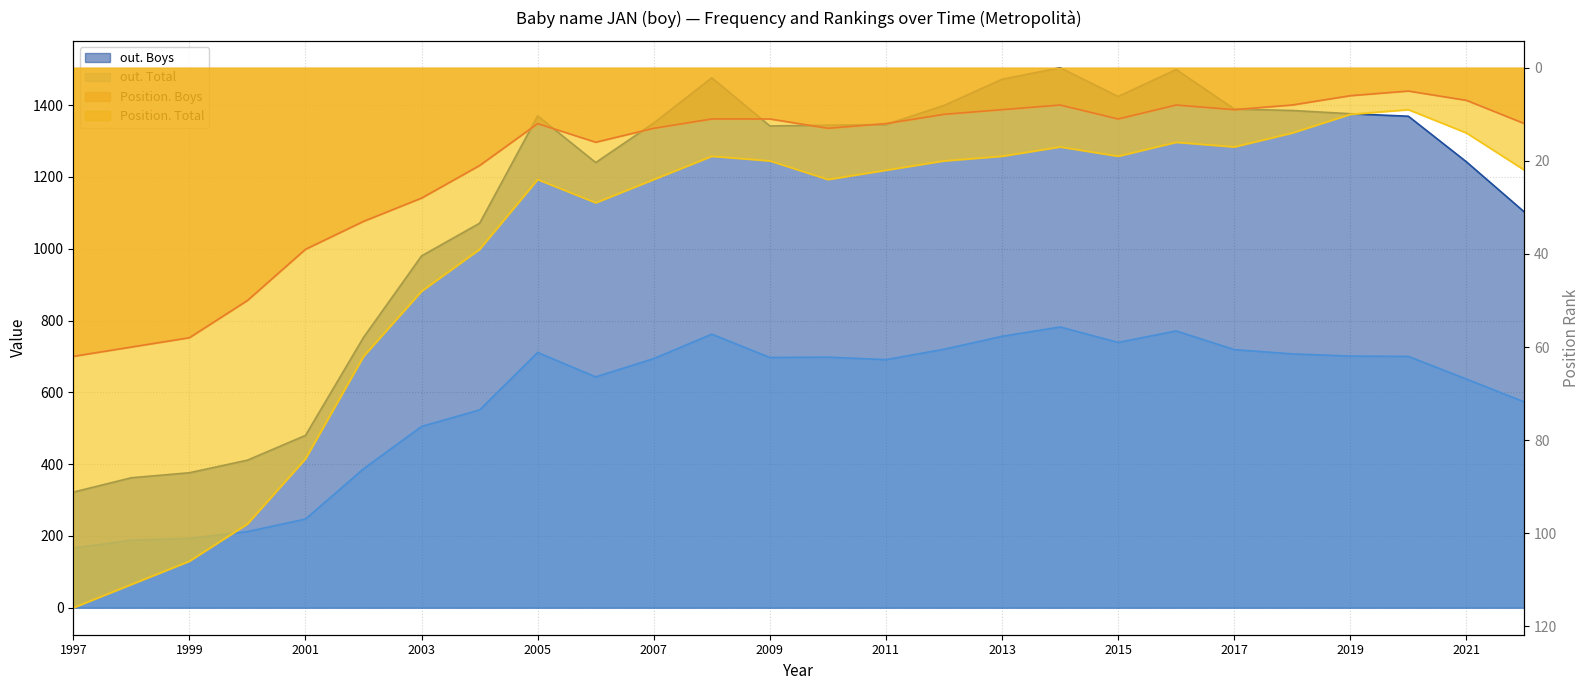

Reading right to left, transcribe all the data shown in this chart.

Position. Total: 22	14	9	10	14	17	16	19	17	19	20	22	24	20	19	24	29	24	39	48	62	84	98	106	111	116
Position. Boys: 12	7	5	6	8	9	8	11	8	9	10	12	13	11	11	13	16	12	21	28	33	39	50	58	60	62
out. Total: 573	637	700	701	707	719	771	739	782	756	720	691	698	697	762	694	643	711	551	505	387	247	212	193	188	166
out. Boys: 1102	1242	1369	1376	1385	1389	1499	1424	1504	1472	1399	1346	1344	1342	1476	1350	1240	1370	1071	980	753	480	411	376	362	322